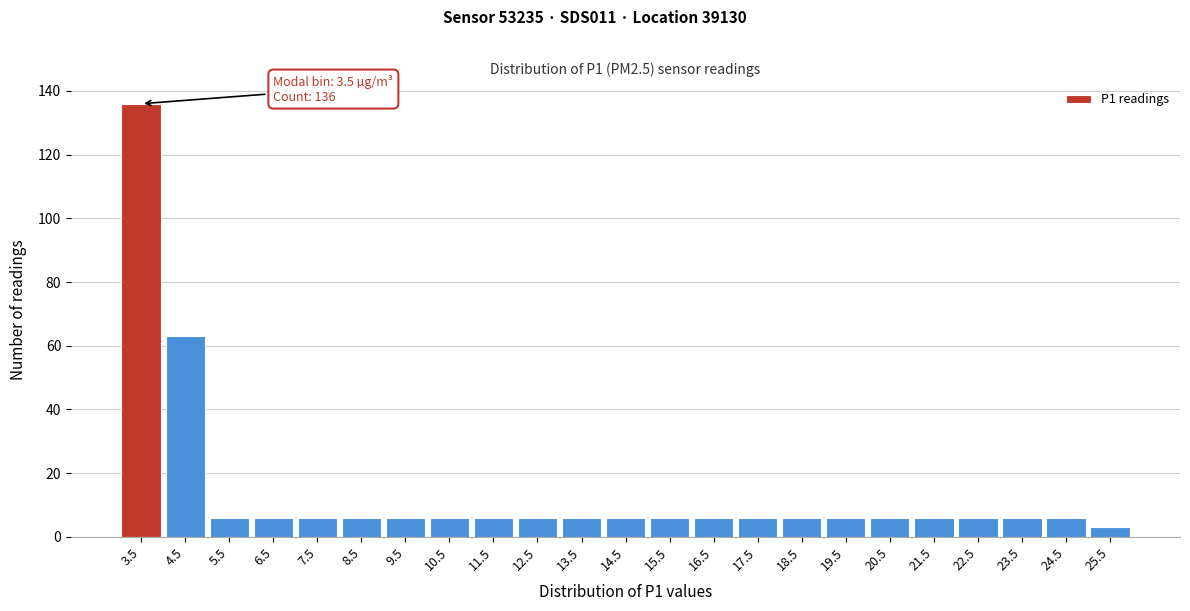

Over which range of the x-axis is the bar tallest?

3 to 4